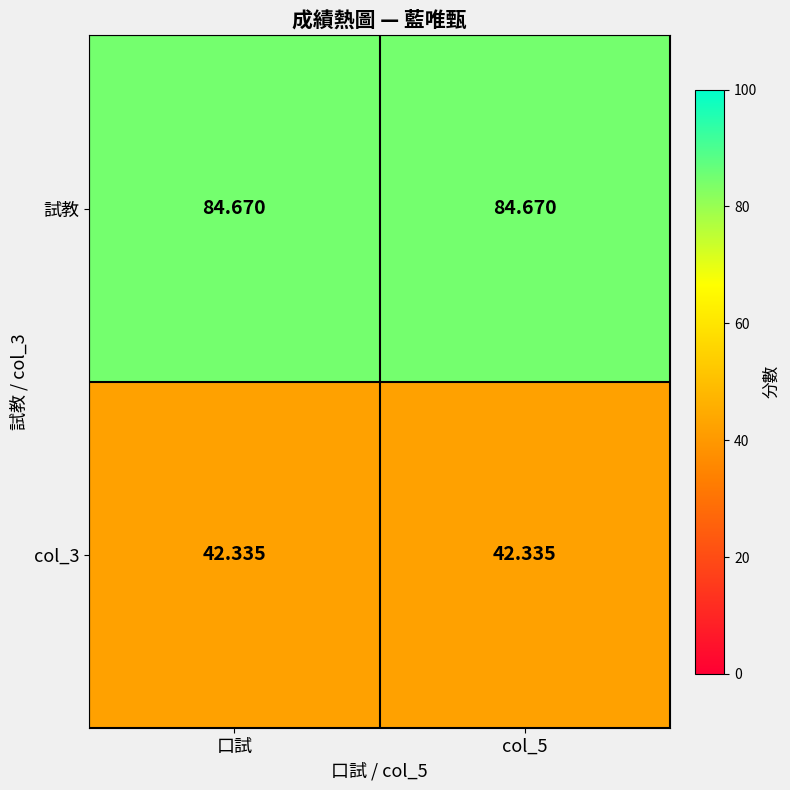

At how many categories does at least one series exceed 68?

2